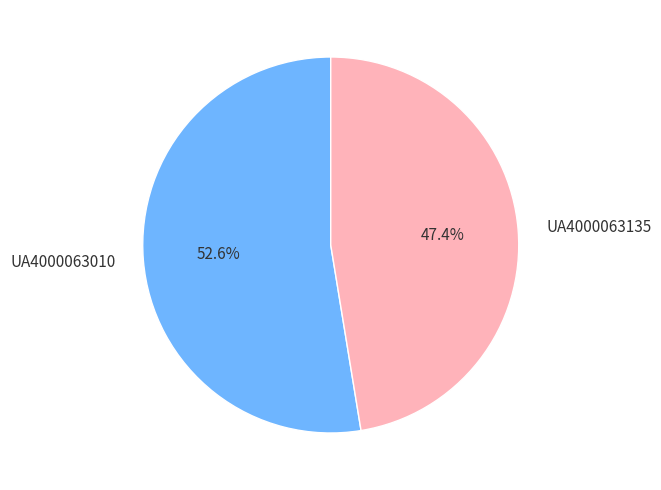

Combined, do UA4000063010 and UA4000063135 account for over 50%?

Yes